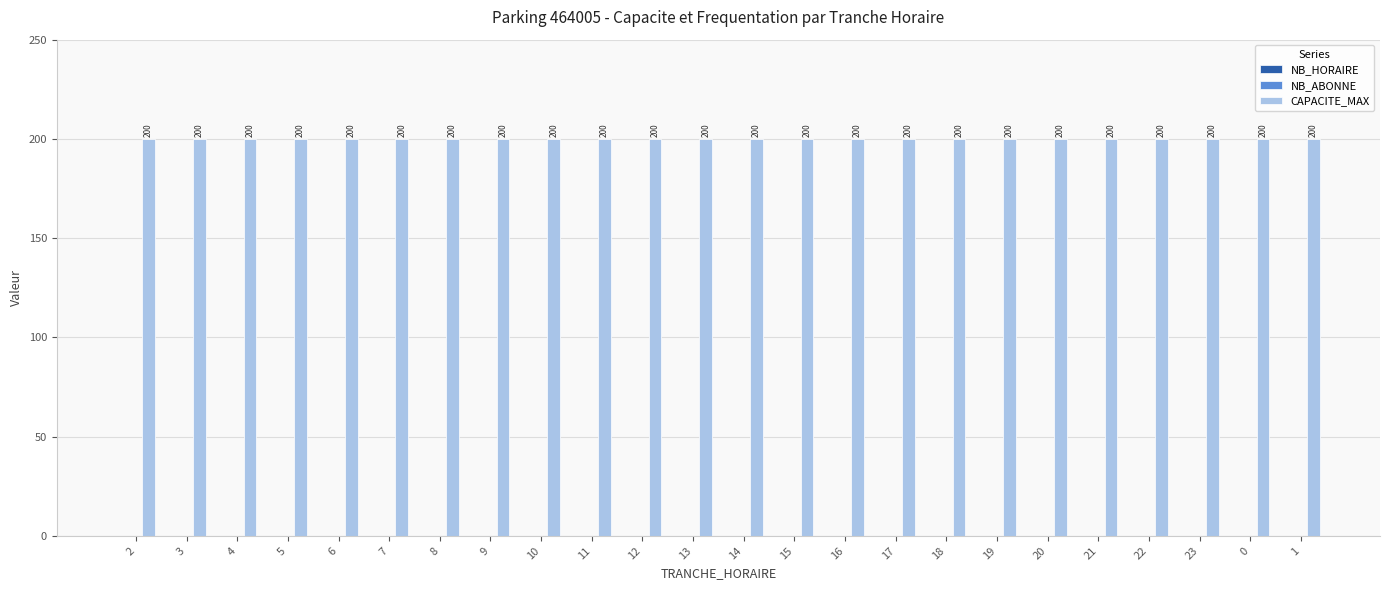

Which series has the largest total across all categories?

CAPACITE_MAX